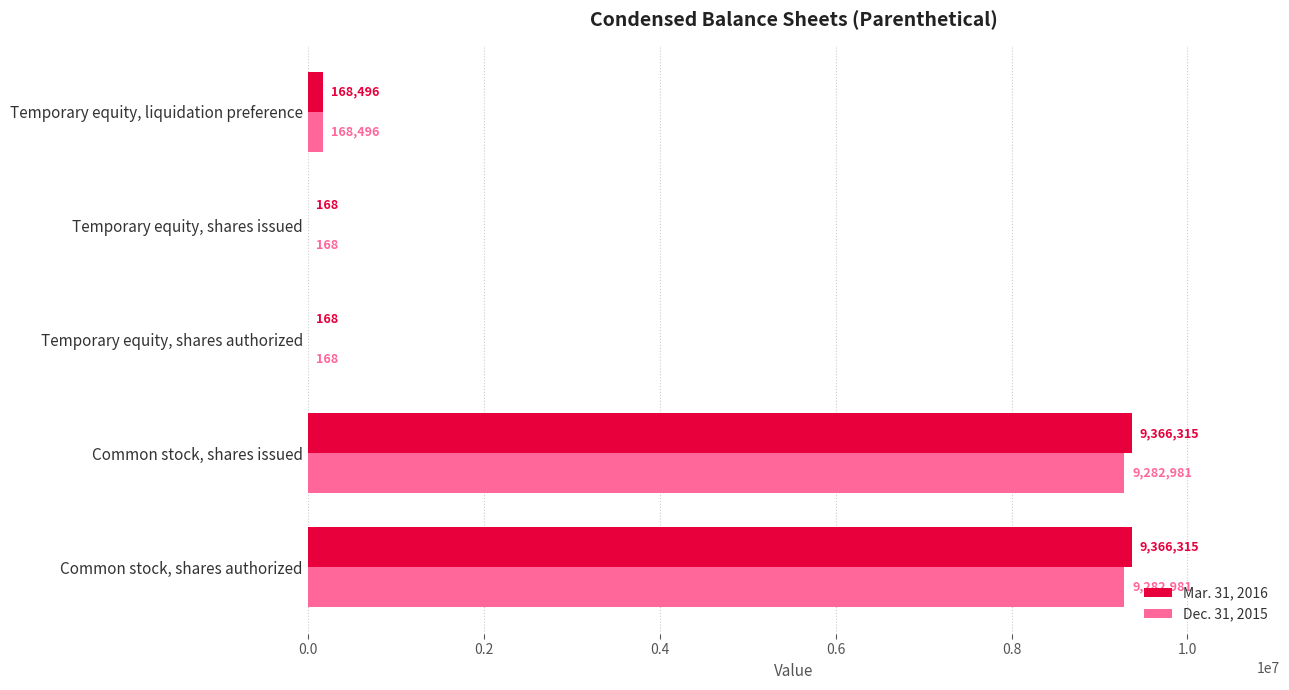

What is the total value across all series at Temporary equity, liquidation preference?

336992